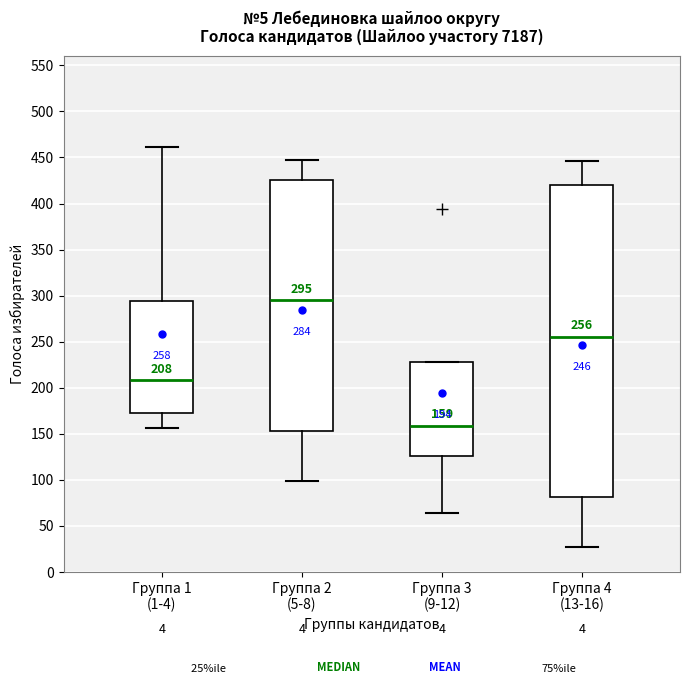

Which box is the tallest, from its lower edge to its upper edge?

Группа 4 (13-16)